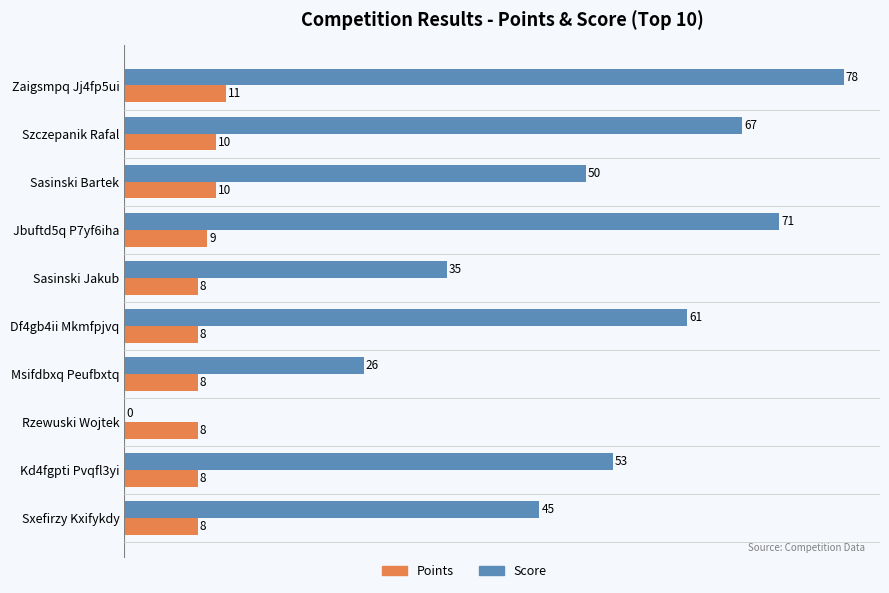

What is the sum of the Score values at Zaigsmpq Jj4fp5ui and Sxefirzy Kxifykdy?

123